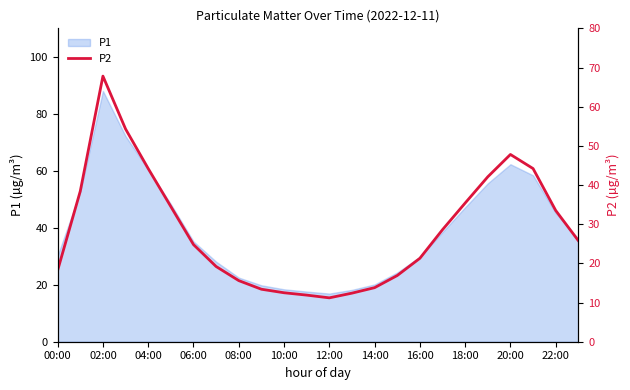

Which category has the highest value in the P1 series?

02:00